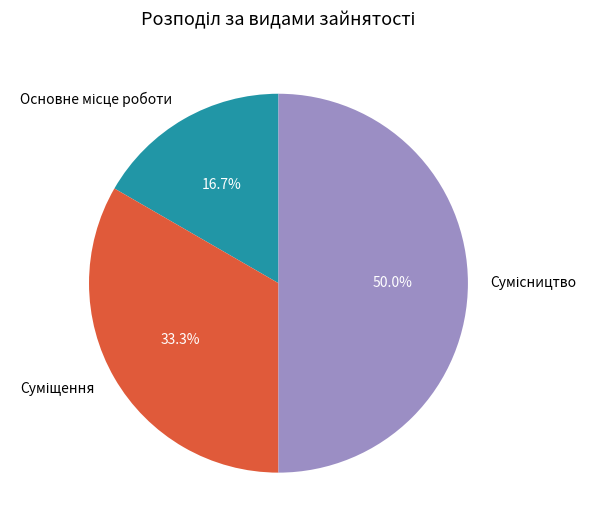

Is the sum of Суміщення and Сумісництво greater than half?

Yes